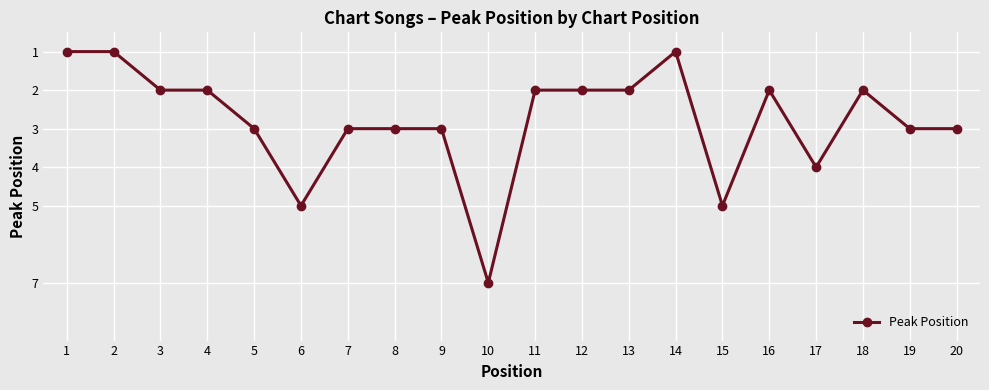

How many distinct data groups are displayed?

1